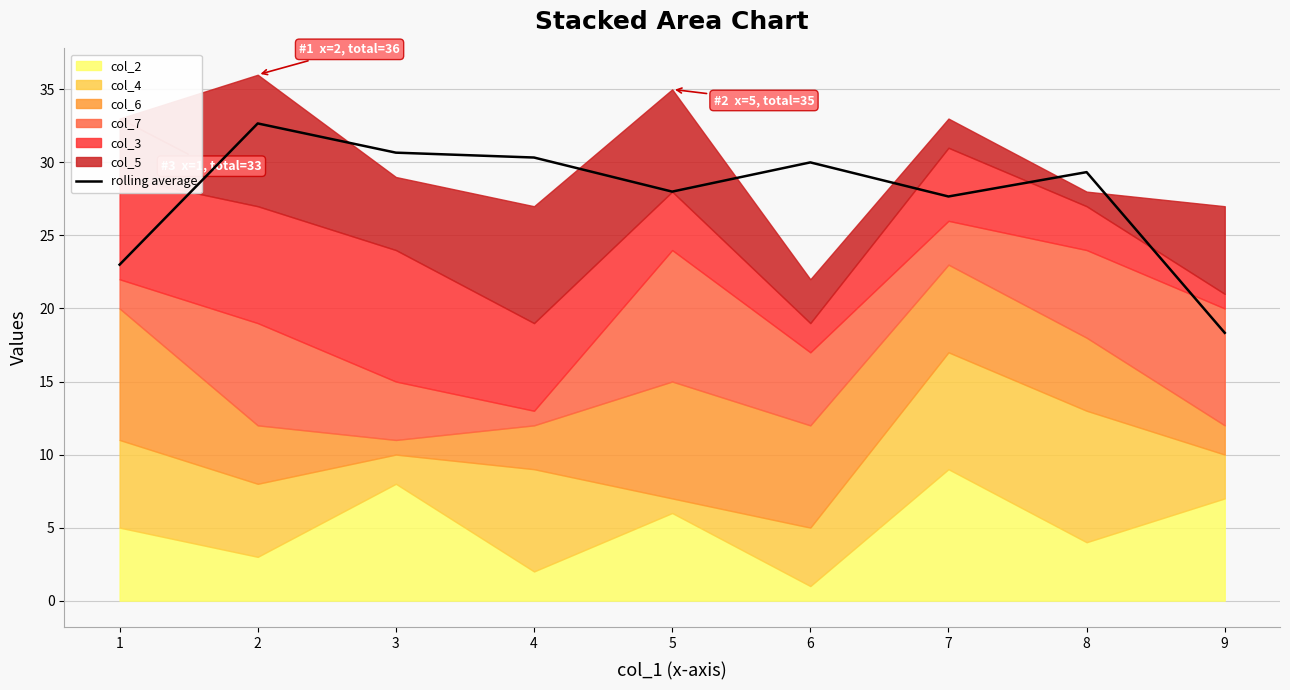

Rank the categories by value from lowest to highest.

9, 1, 7, 5, 8, 6, 4, 3, 2